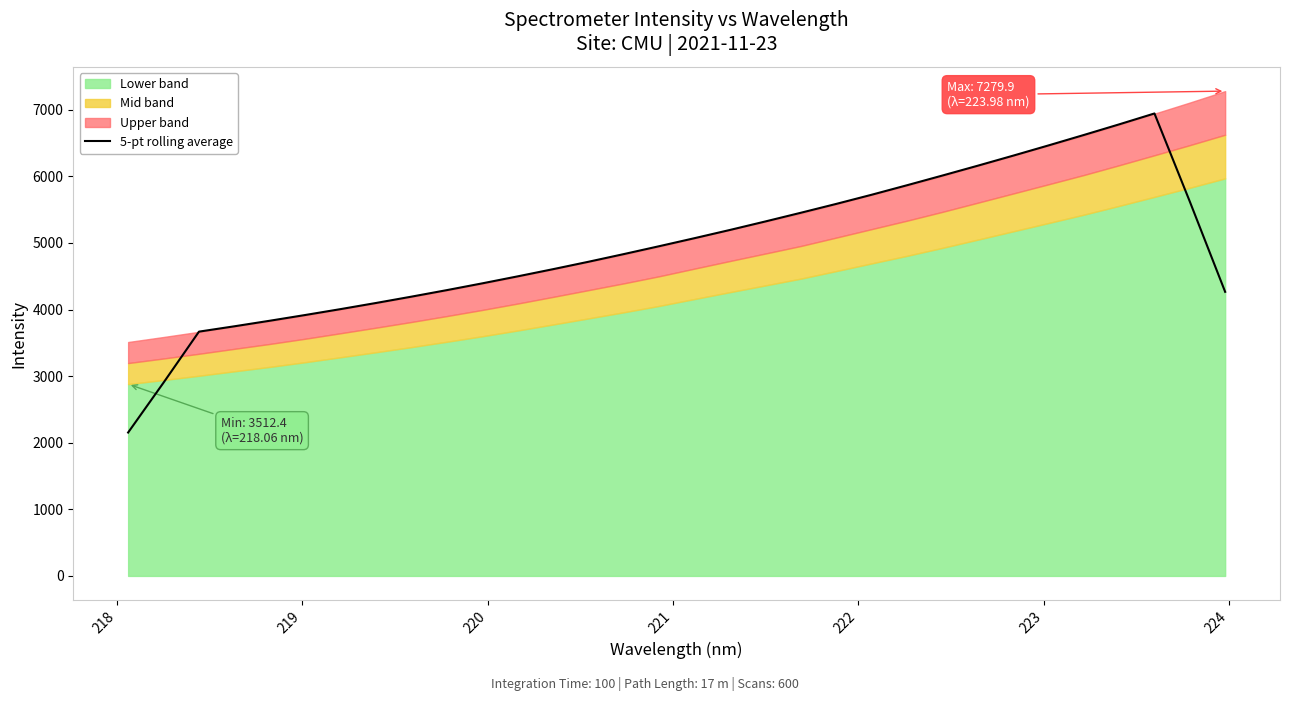

Count the number of categories in the chart.

32